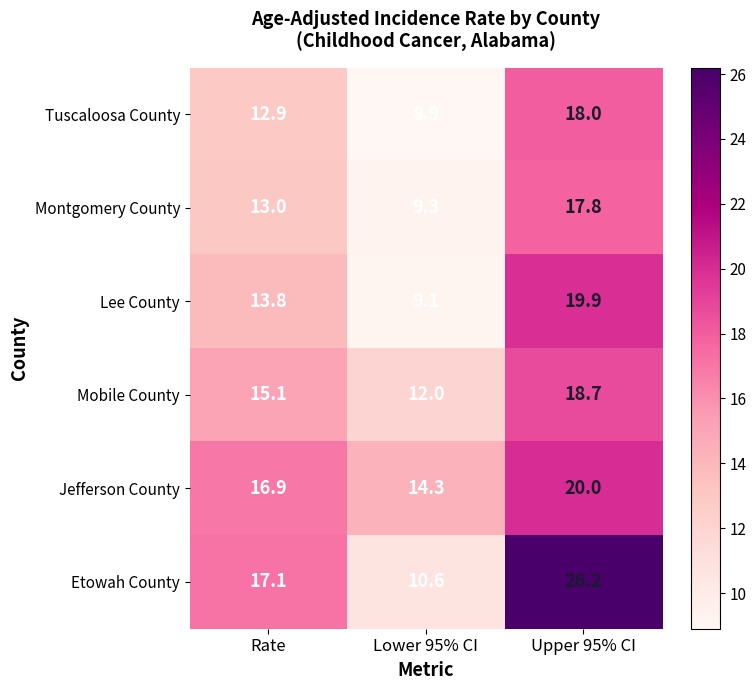

What is the total value across all series at Lower 95% CI?

64.2